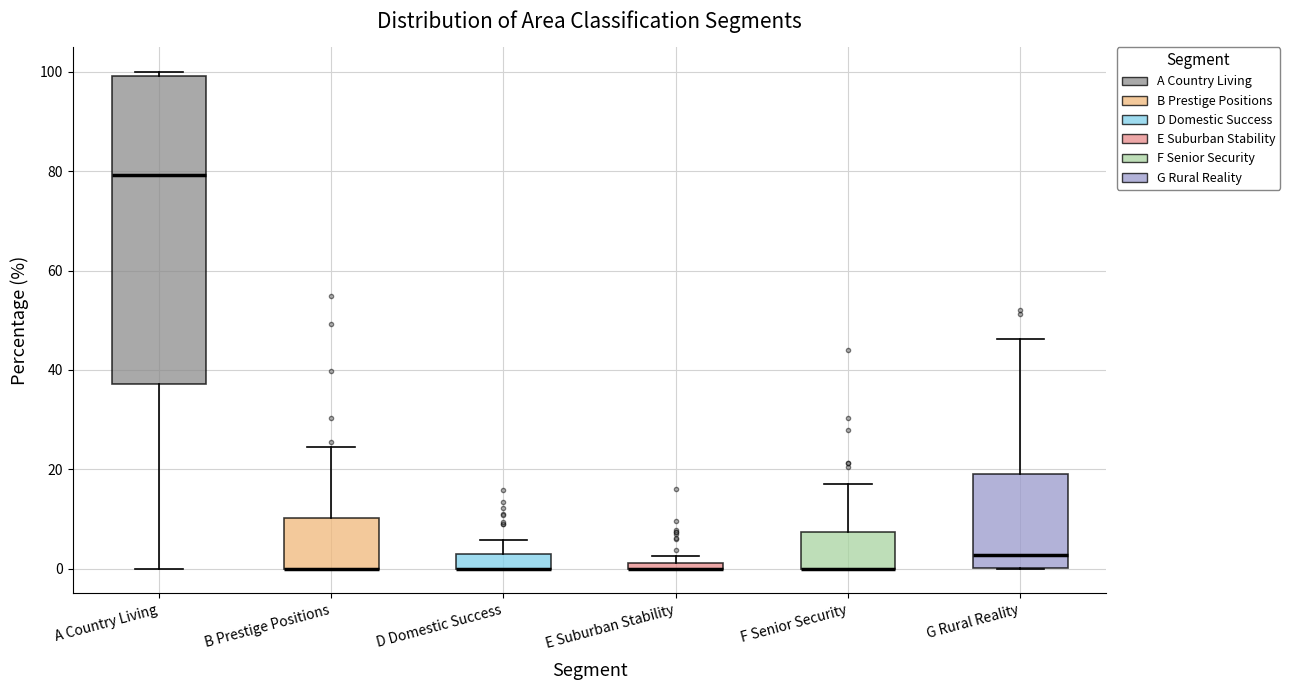

Which box is the tallest, from its lower edge to its upper edge?

A Country Living